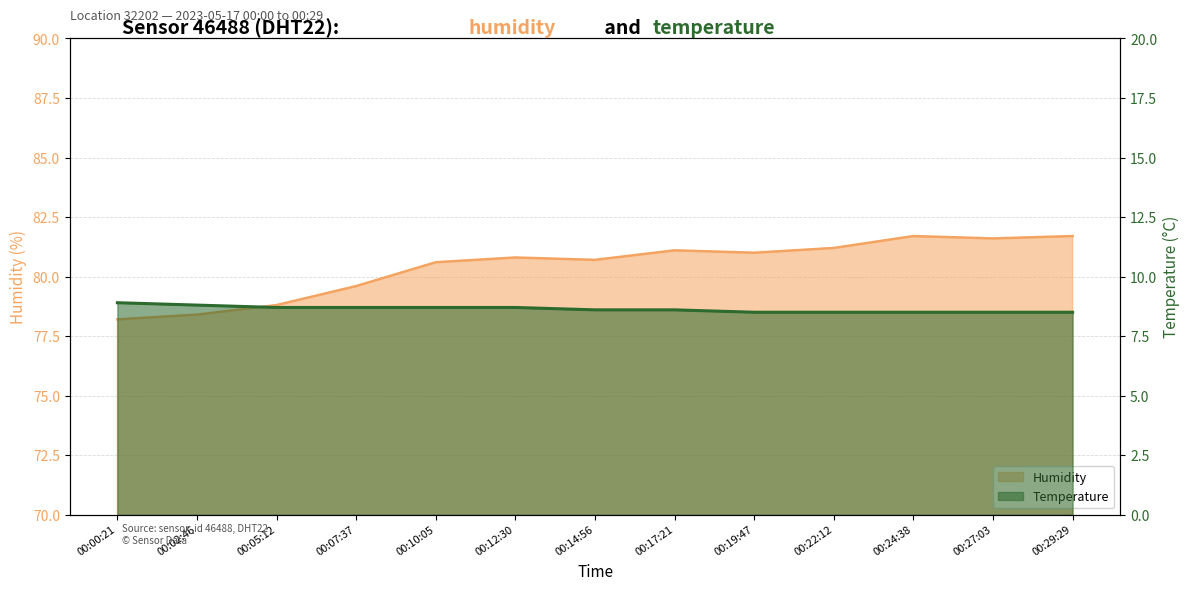

Which series has the widest spread of values?

humidity